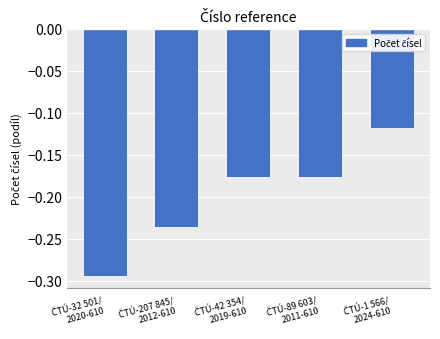

Does the chart contain any negative values?

Yes